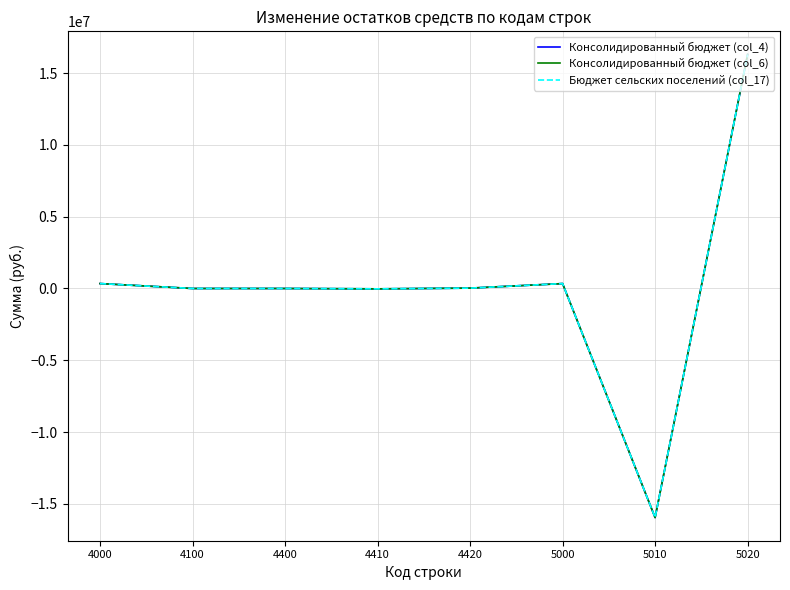

Does the chart display data point markers on the line(s)?

No